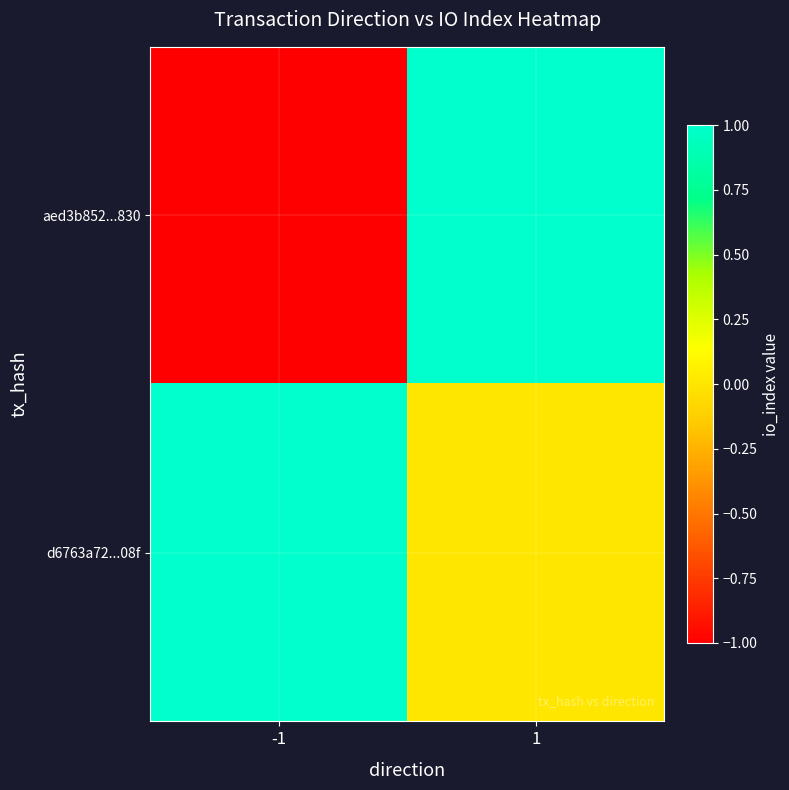

At which category is the sum across all series the highest?

1